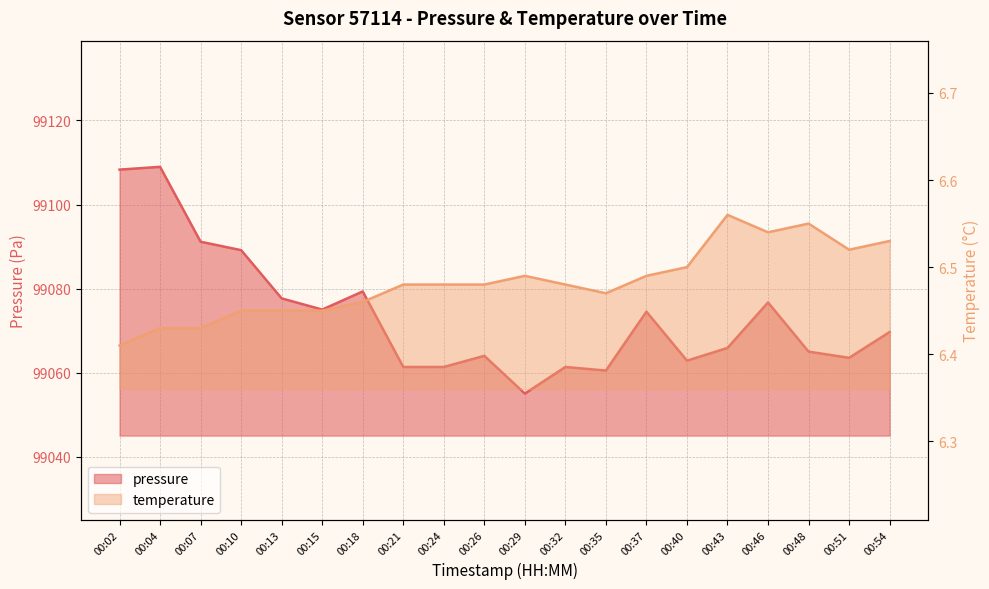

Between 00:02 and 00:04, which series saw the biggest shift?

pressure